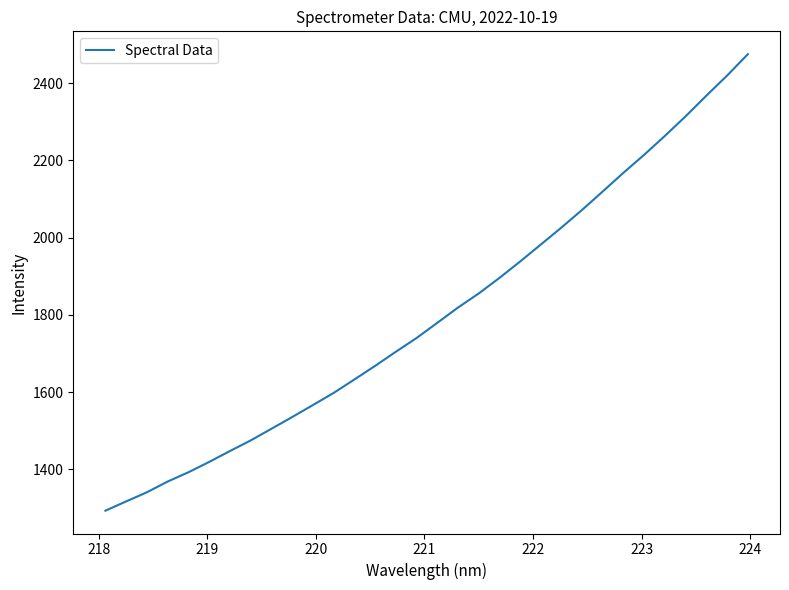

How many values are below 1779?

16